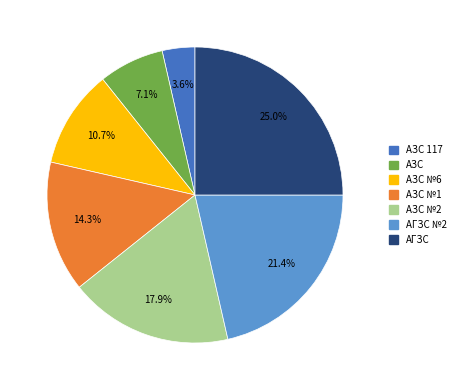

Is there a majority slice in this chart?

No